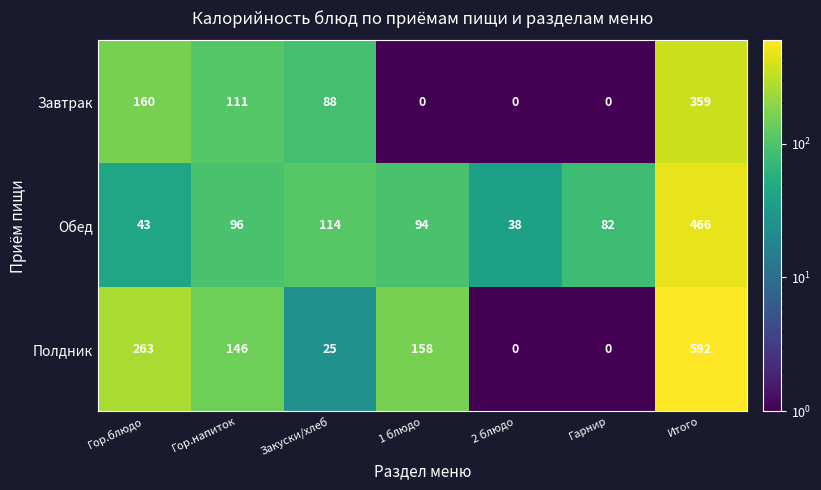

Which series has the largest range (max minus min)?

Полдник